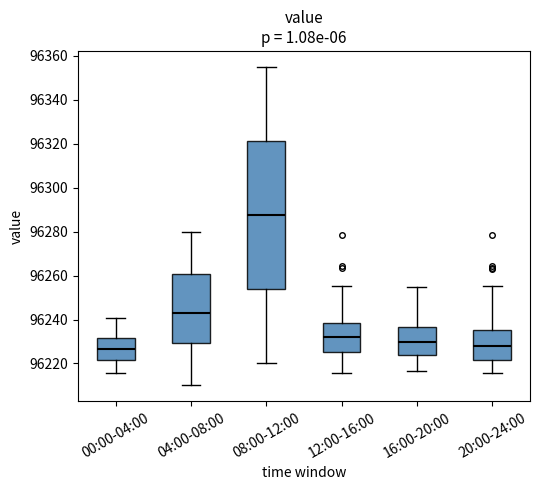

Reading left to right, transcribe this box plot: for each box, give where its median line is, the range the box spans, and where its two whiskers end, as read against the y-axis. The values are not printed on the chart, so give them approximately, as read against the axis.

00:00-04:00: median 96226, box 96222 to 96232, whiskers 96216 to 96240
04:00-08:00: median 96242, box 96230 to 96260, whiskers 96210 to 96280
08:00-12:00: median 96288, box 96254 to 96322, whiskers 96220 to 96356
12:00-16:00: median 96232, box 96226 to 96238, whiskers 96216 to 96256
16:00-20:00: median 96230, box 96224 to 96236, whiskers 96216 to 96256
20:00-24:00: median 96228, box 96222 to 96236, whiskers 96216 to 96256